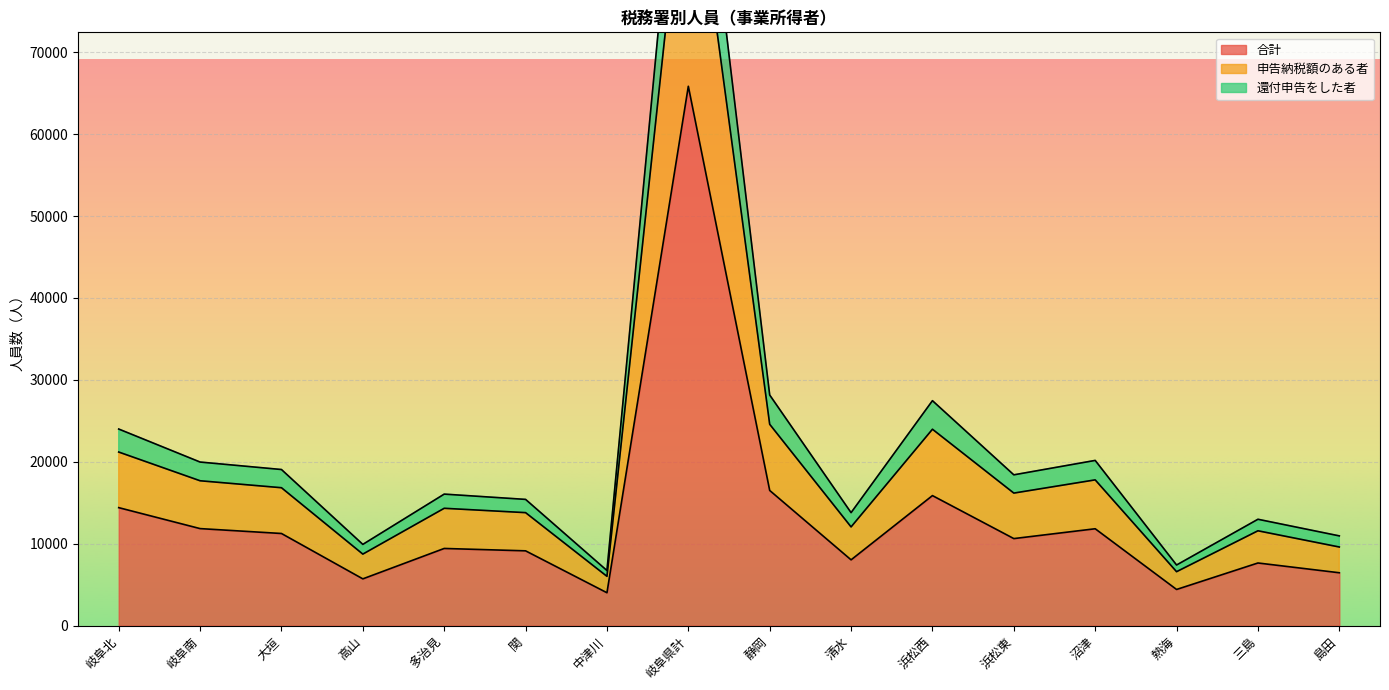

The 申告納税額のある者 series shows 24584 at 静岡. True or false?

True